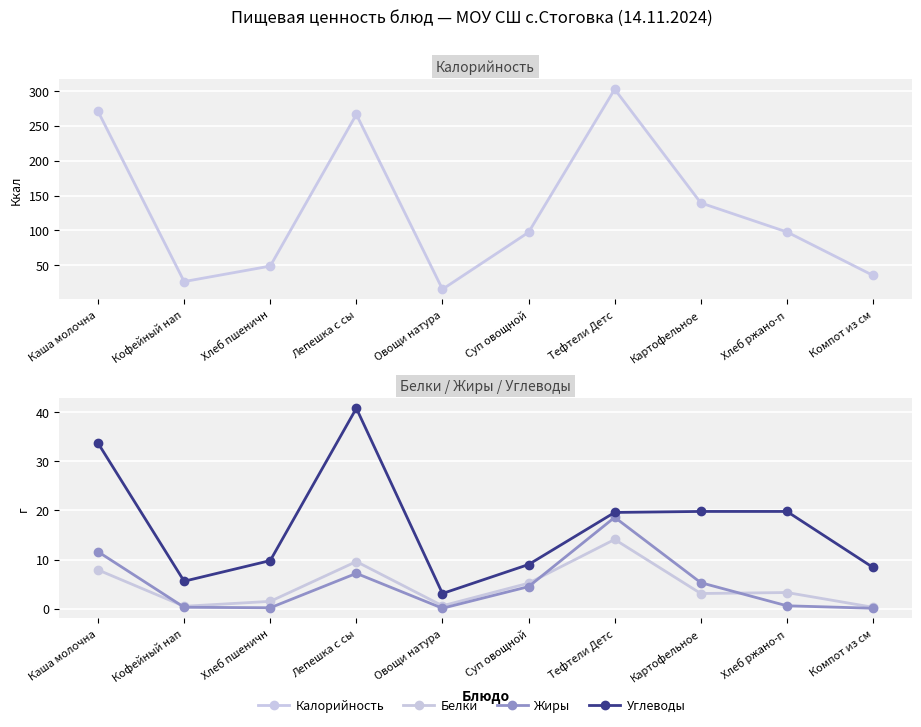

At how many categories does at least one series exceed 36?

7